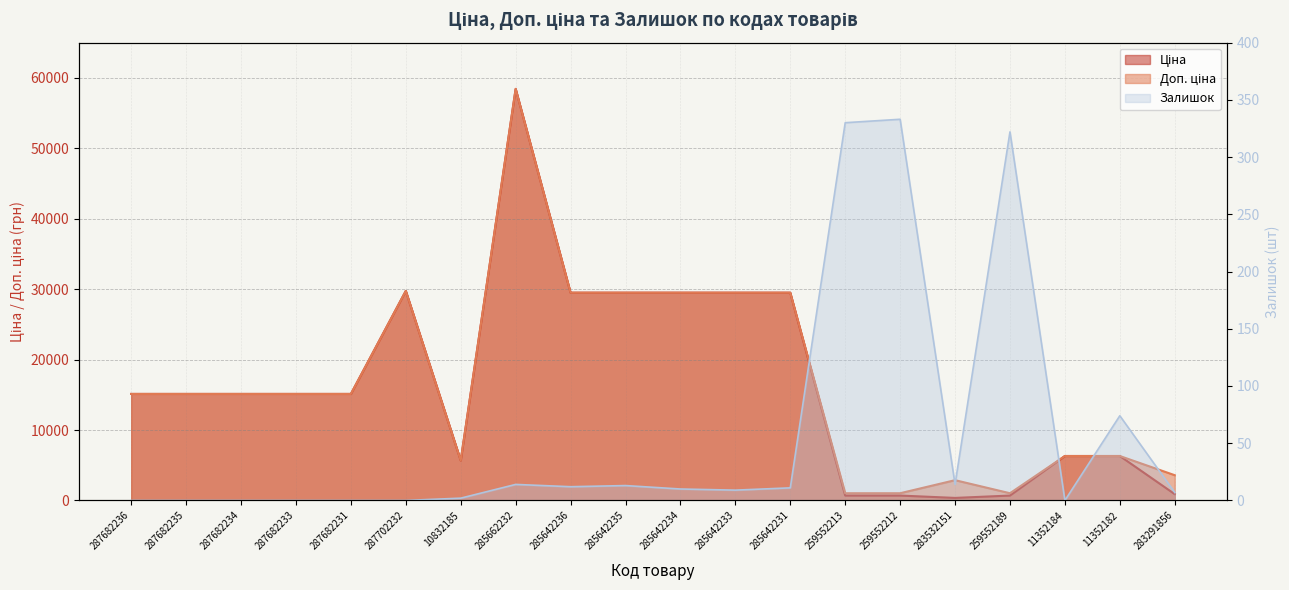

What is the maximum value shown in the chart?

58426.5